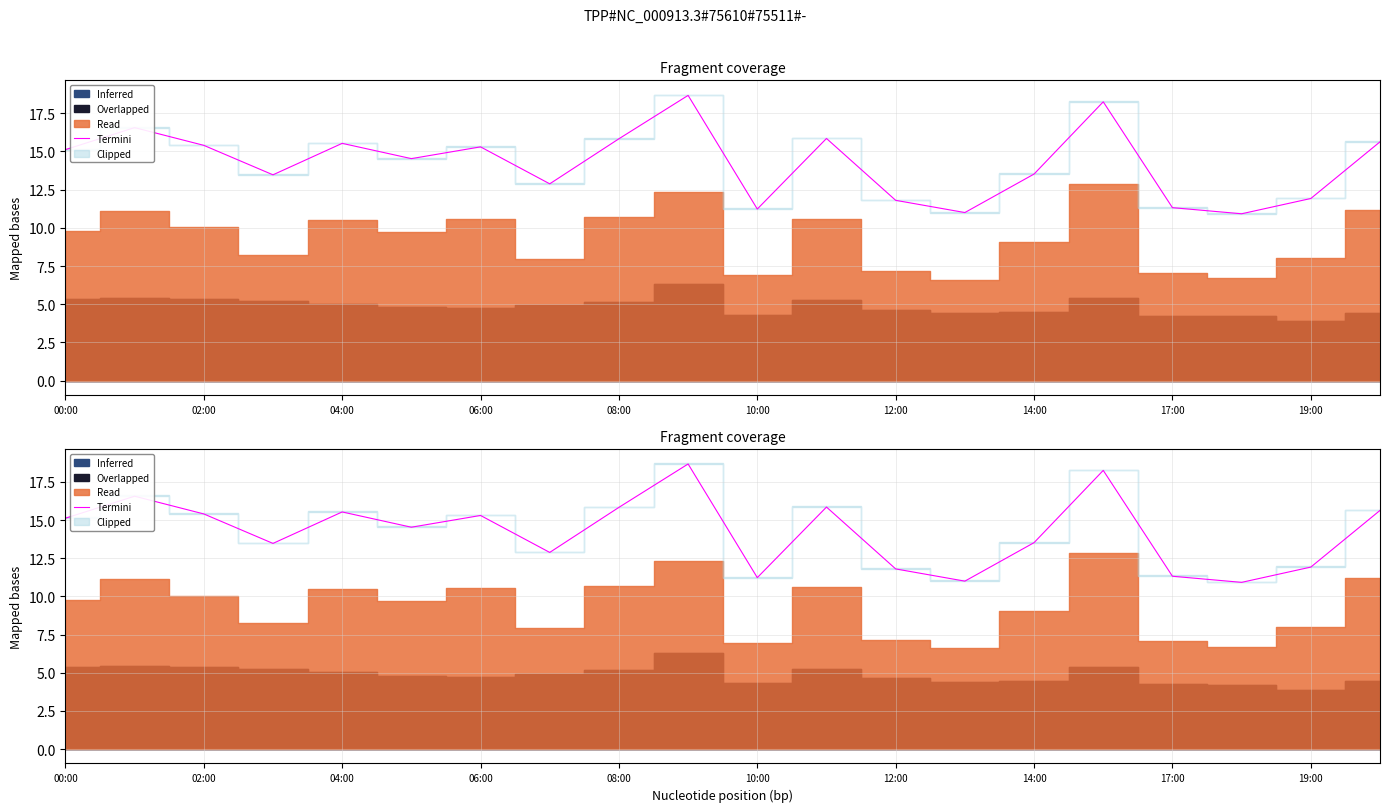

How many lines are shown in the chart?

1